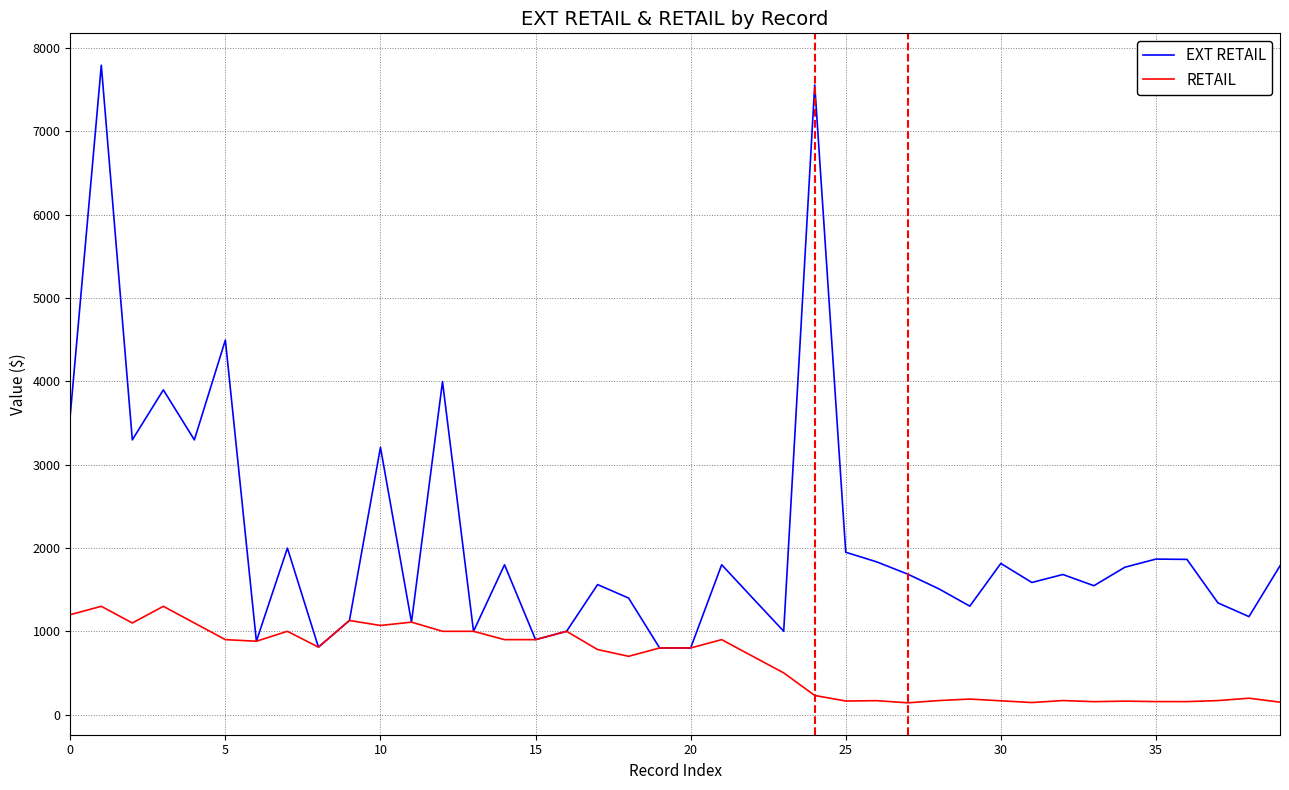

What is the highest value of the RETAIL series?

1299.0